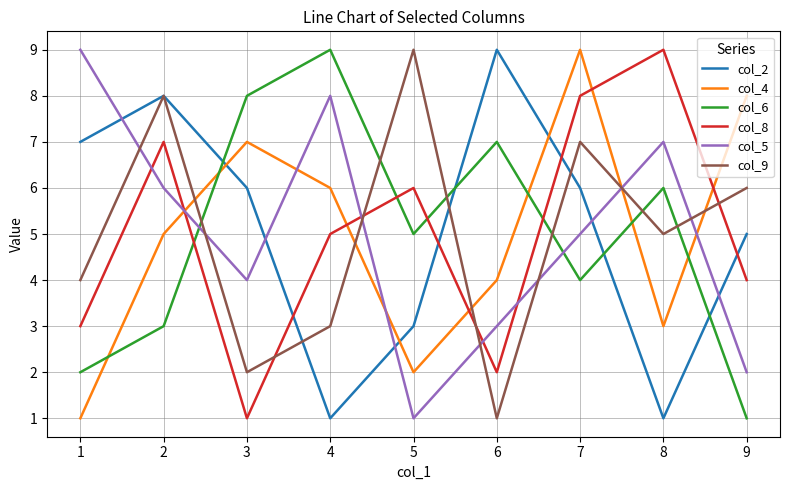

At which category does col_4 reach its first local valley?

5